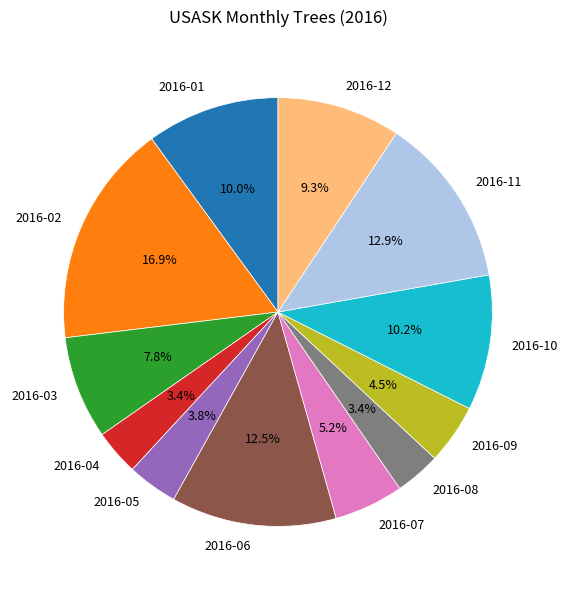

To the nearest percent, what percentage of the pie is 2016-05?

4%